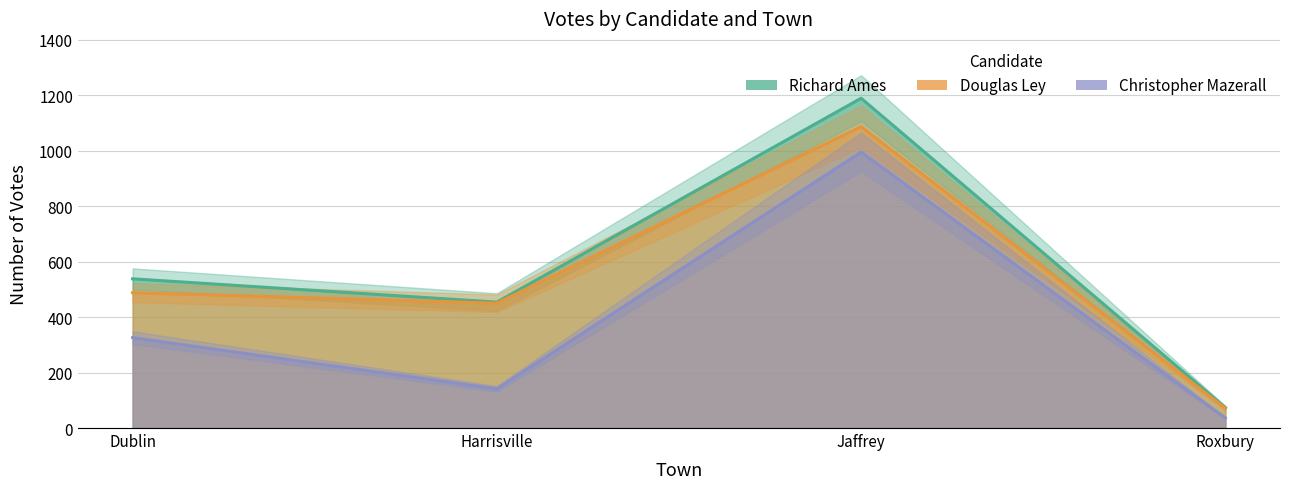

Which category has the highest value in the Richard Ames series?

Jaffrey